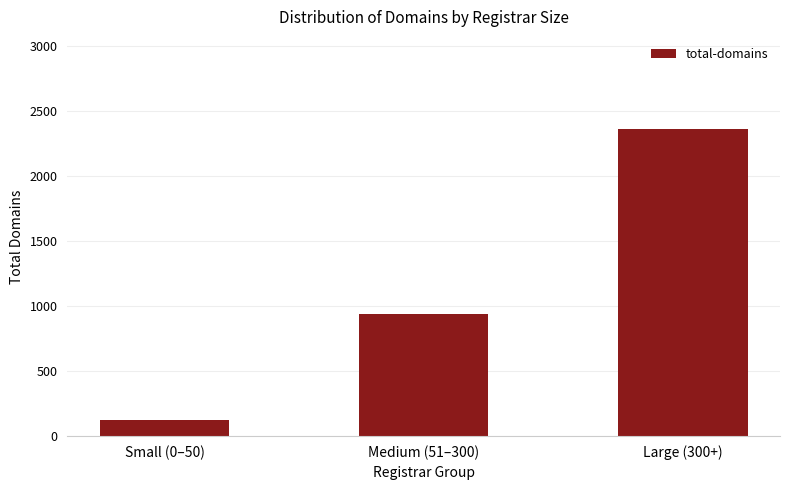

What is the change in value from Small (0–50) to Large (300+)?

+2238